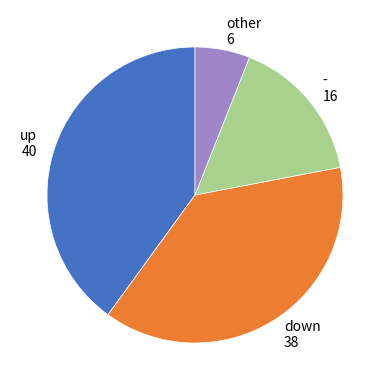

Approximately how many times larger is the value at - compared to down?

0.4